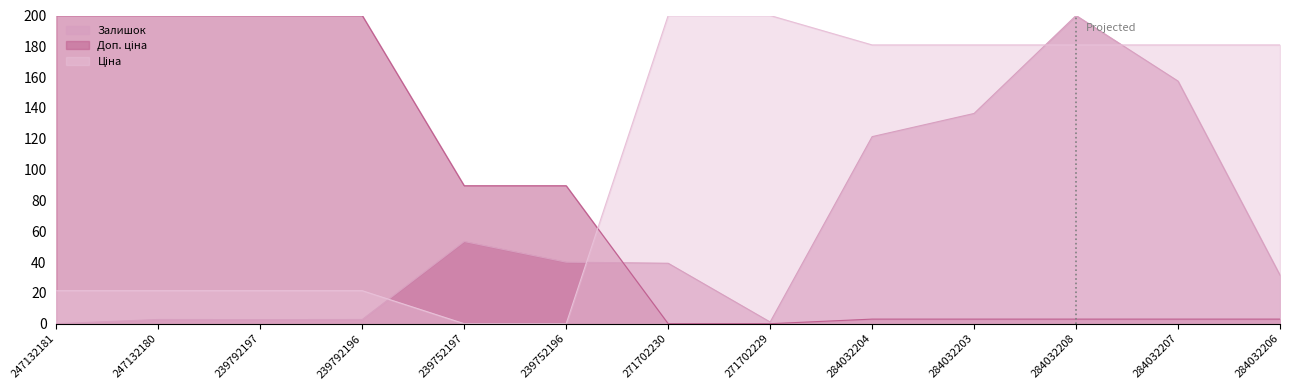

Which series has the widest spread of values?

Ціна